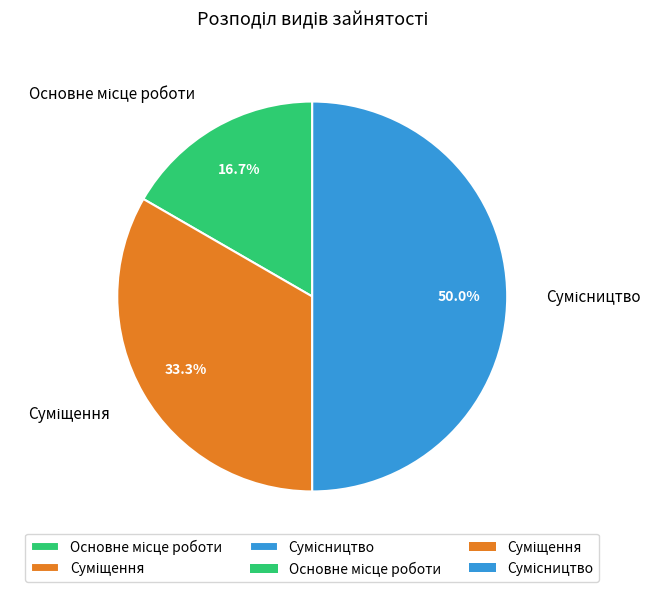

What percentage do Суміщення and Основне місце роботи together represent?

50.0%